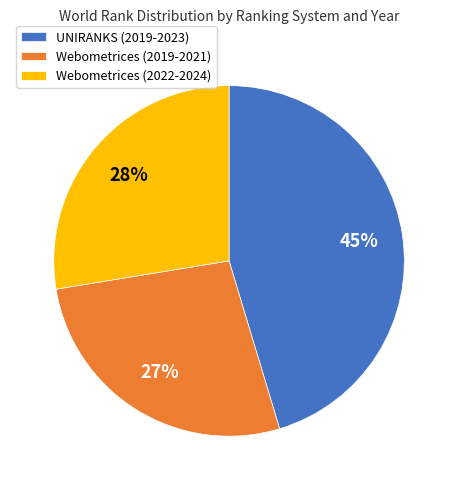

To the nearest percent, what portion does Webometrices (2019-2021) represent?

27%